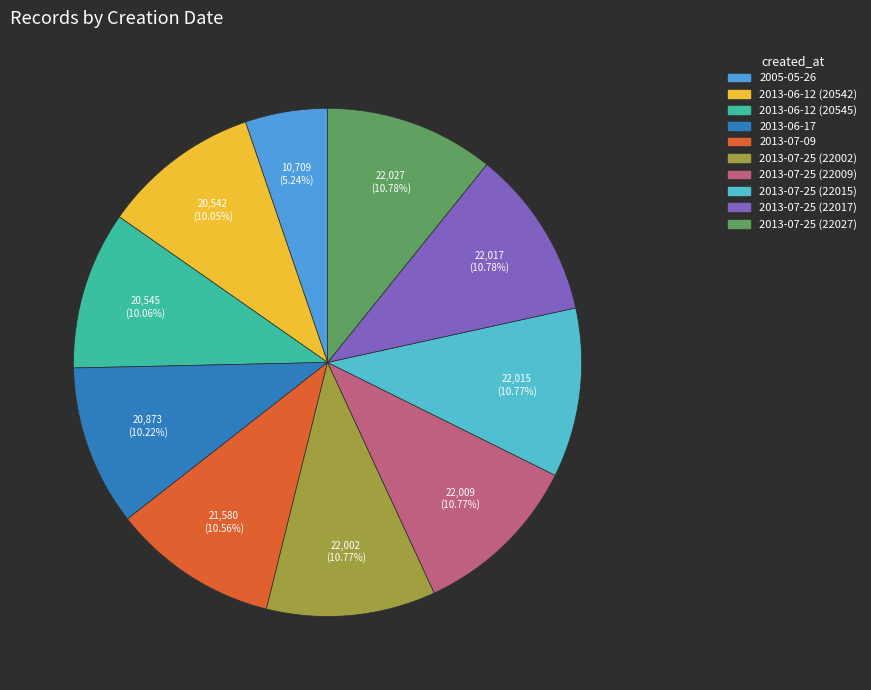

Which has a higher value, 2013-06-12 (20545) or 2013-07-25 (22027)?

2013-07-25 (22027)